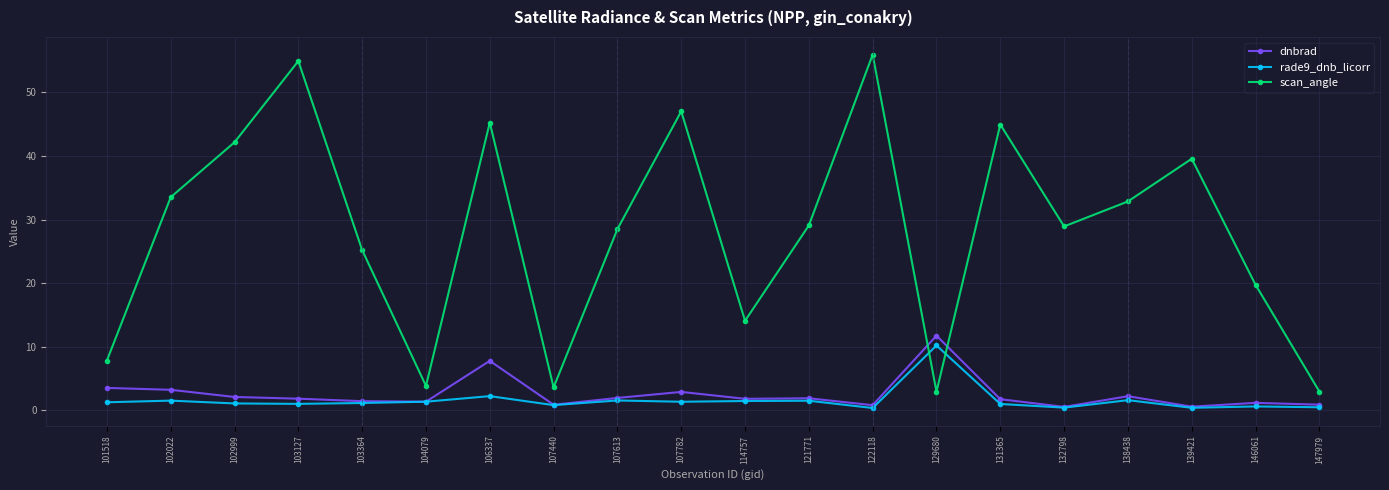

What is the difference between the maximum and minimum values in the scan_angle series?

53.0